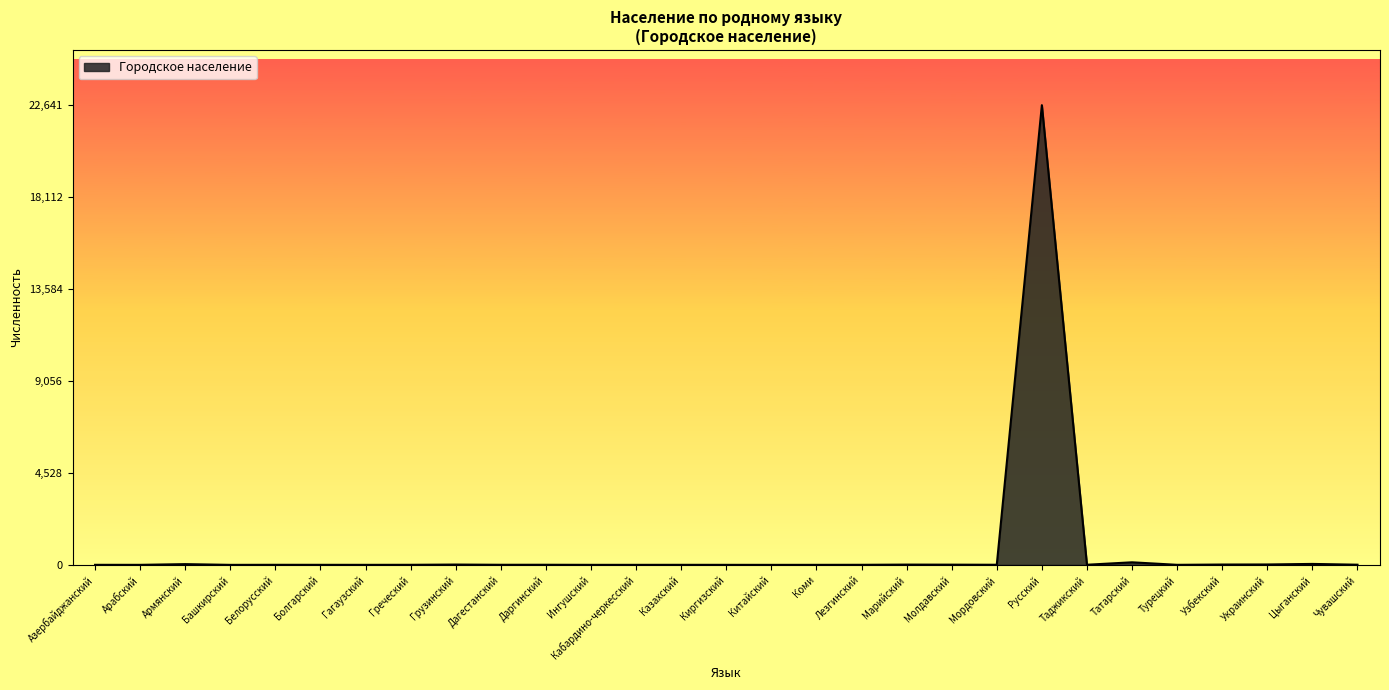

What is the difference between the maximum and minimum values?

22641